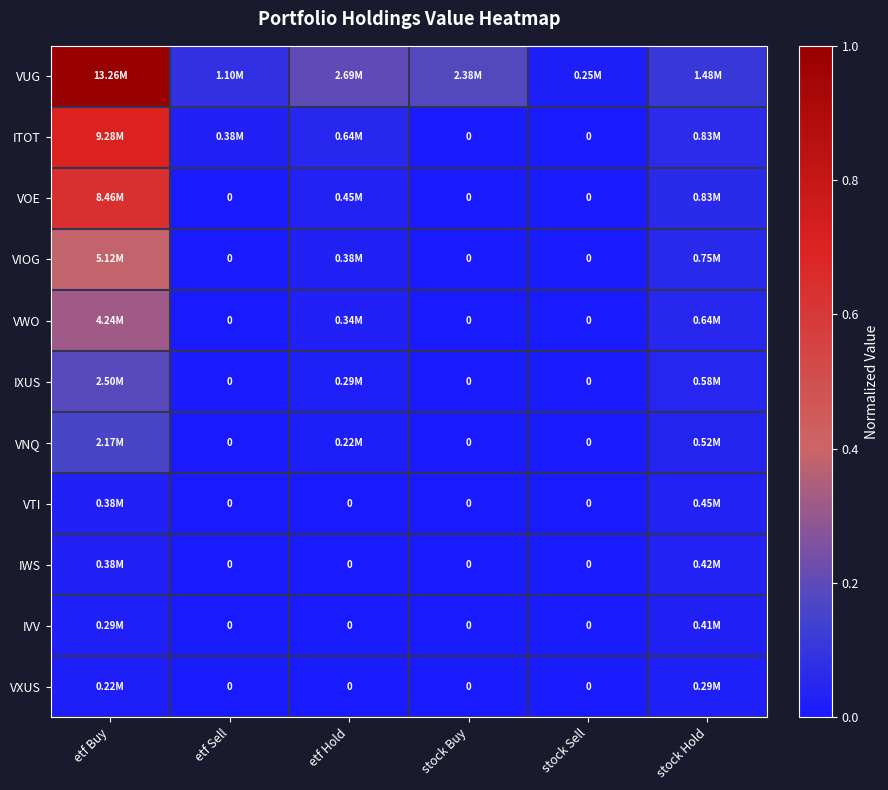

List the labels in order of VUG value, largest first.

etf Buy, etf Hold, stock Buy, stock Hold, etf Sell, stock Sell